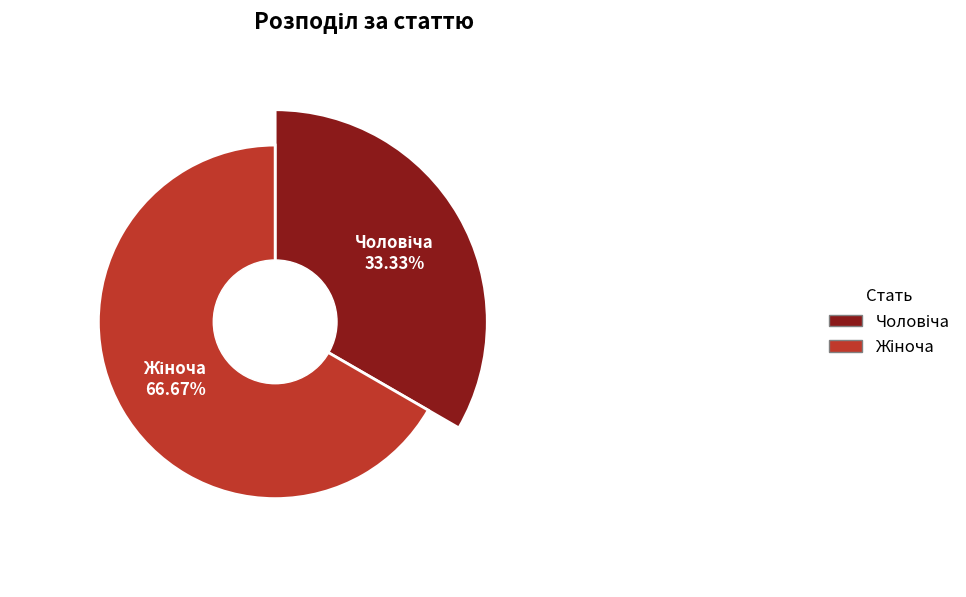

What percentage do Жіноча and Чоловіча together represent?

100.0%